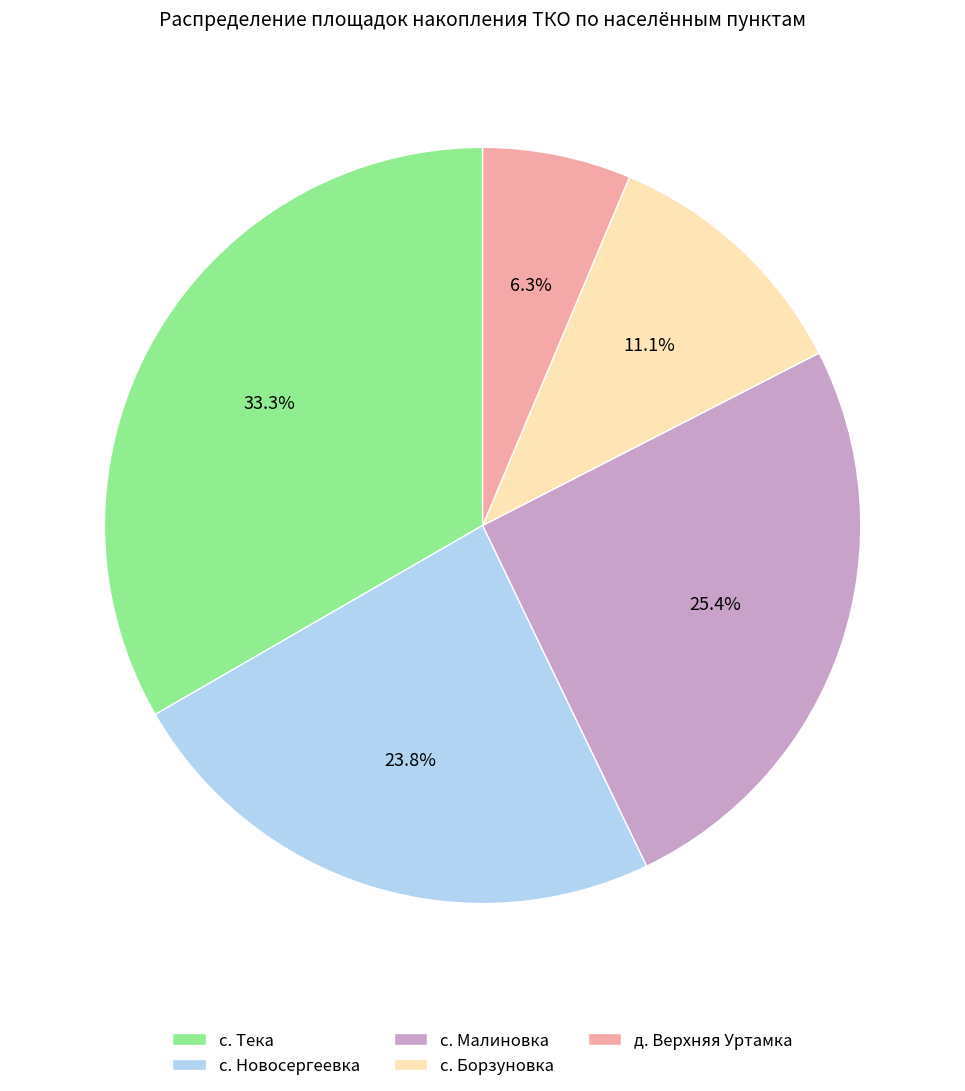

Rank the categories by value from highest to lowest.

с. Тека, с. Малиновка, с. Новосергеевка, с. Борзуновка, д. Верхняя Уртамка